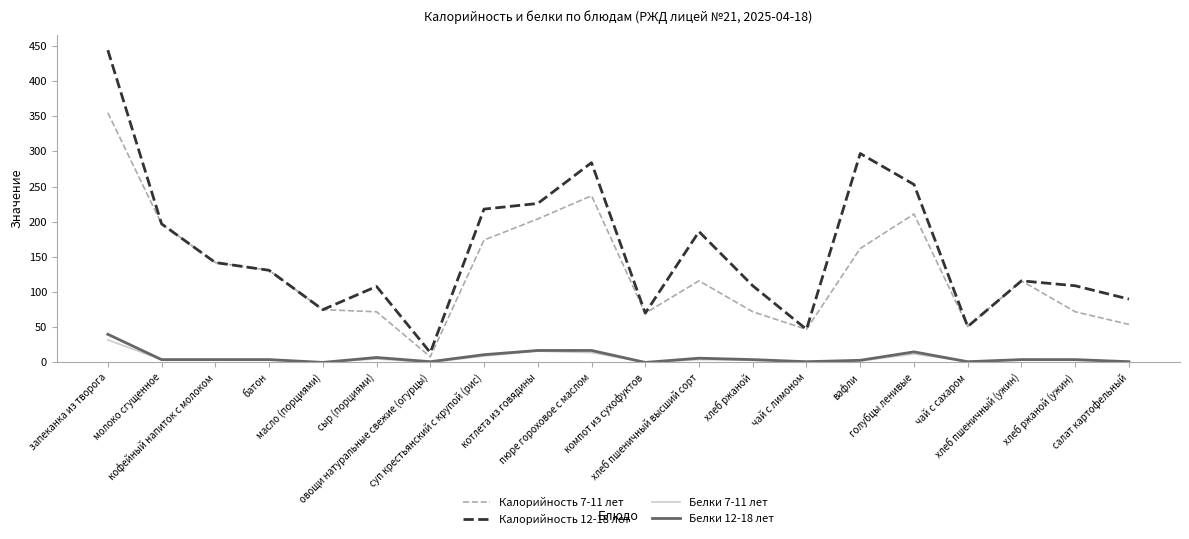

Which series has the widest spread of values?

Калорийность 12-18 лет